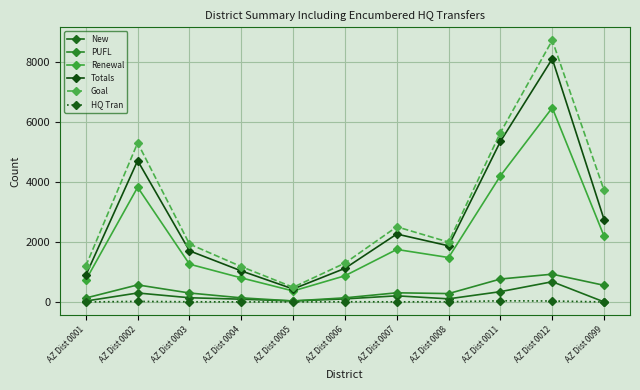

How many lines are shown in the chart?

6